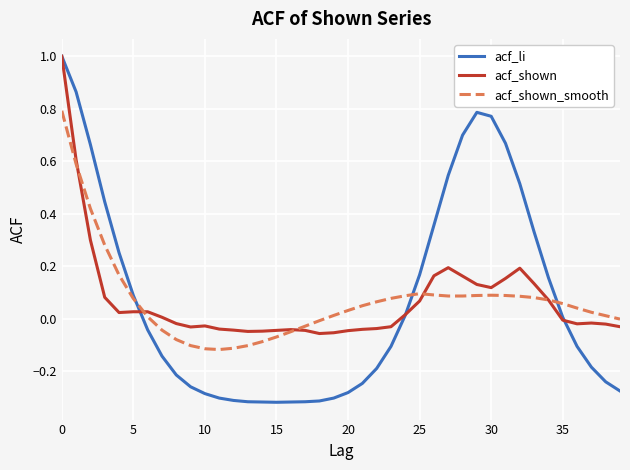

What is the maximum value shown in the chart?

1.0